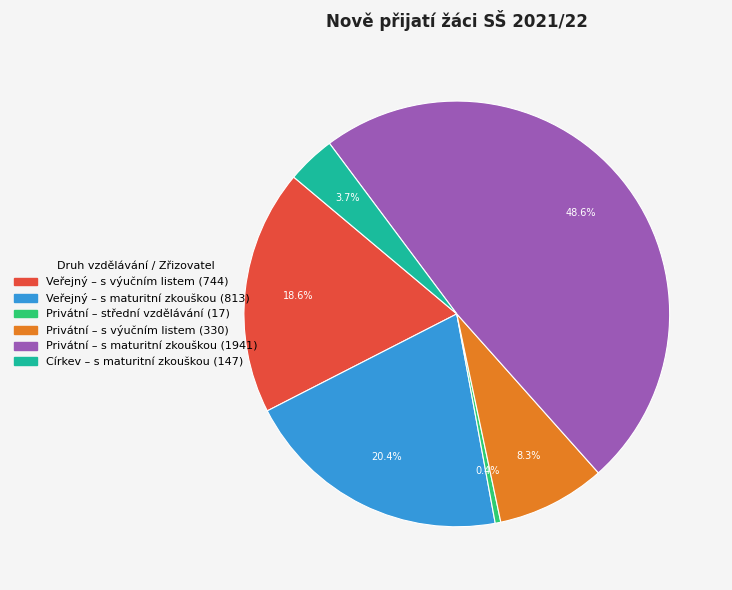

Is there any slice that represents more than half of the pie?

No